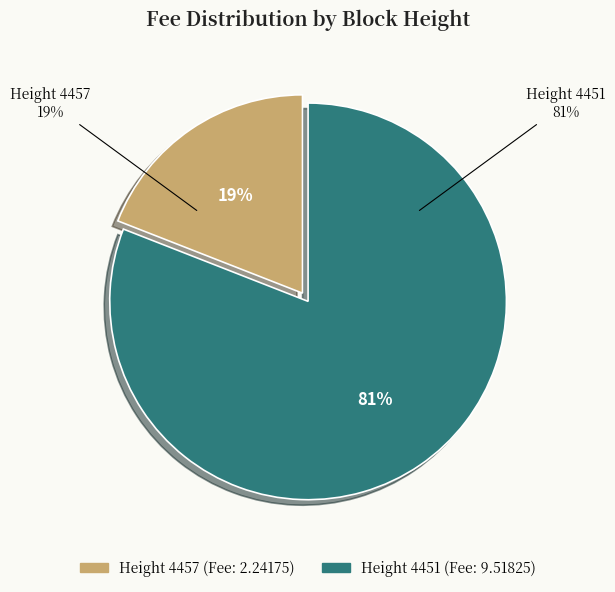

The 4457 slice represents 19% of the pie. True or false?

True